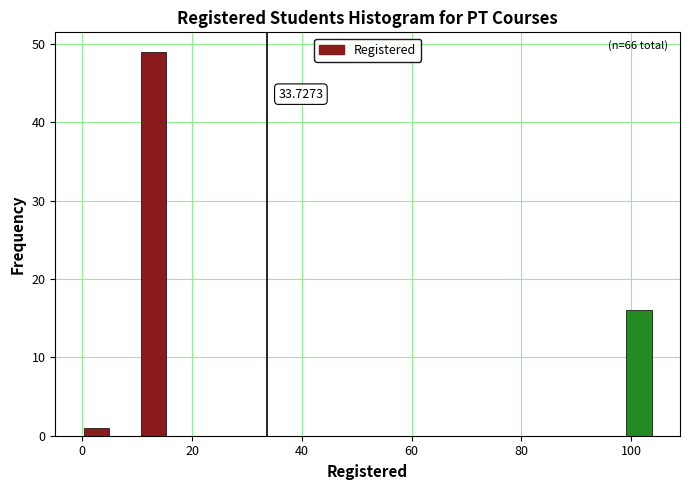

Around what value on the x-axis is the tallest bar? Give the approximate position of its centre, as read against the axis.

14